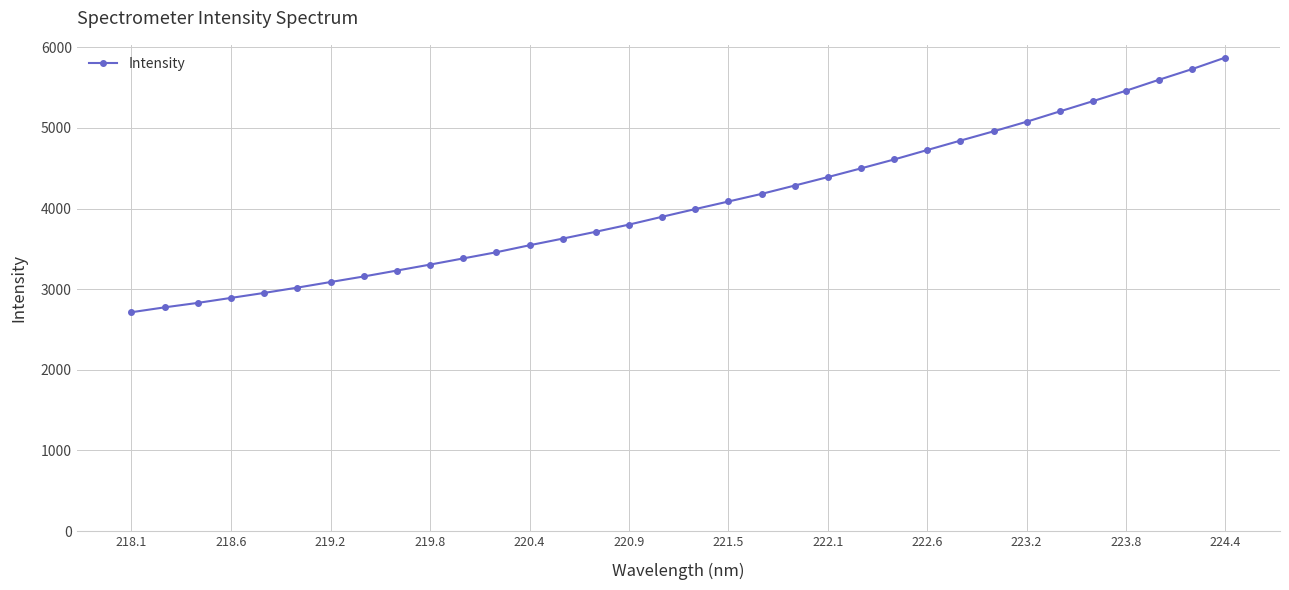

What is the average value?

4065.7